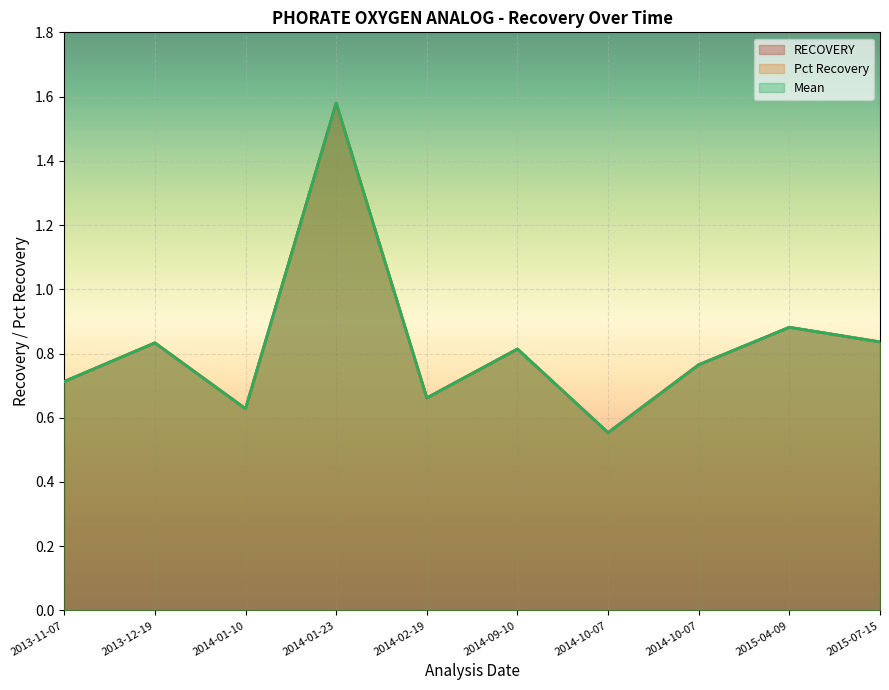

Is the value of RECOVERY at 2014-09-10 greater than the value of Pct Recovery at 2015-07-15?

No